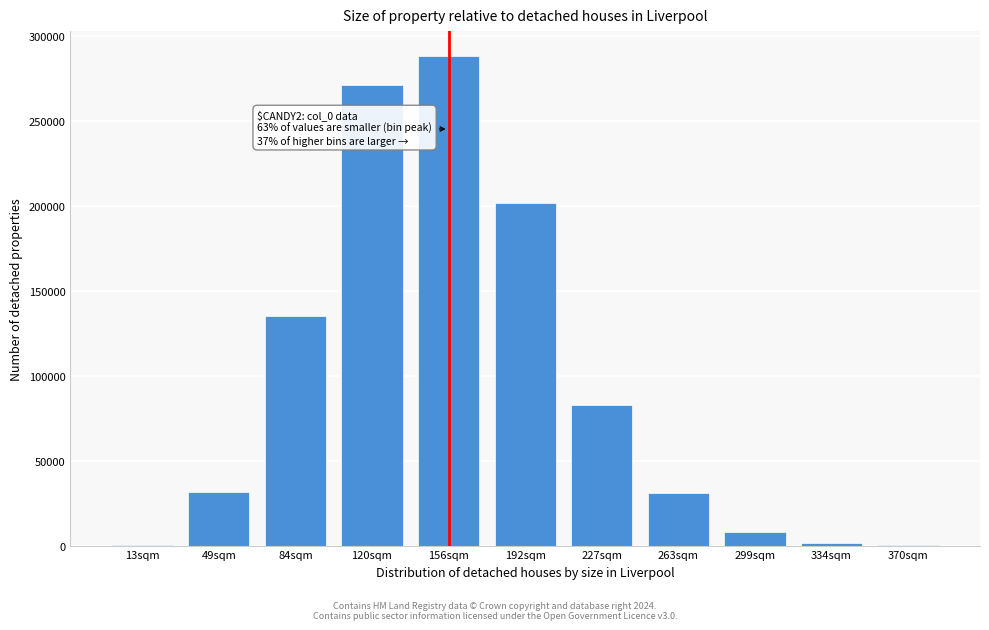

The value at 120sqm is 156247. True or false?

False